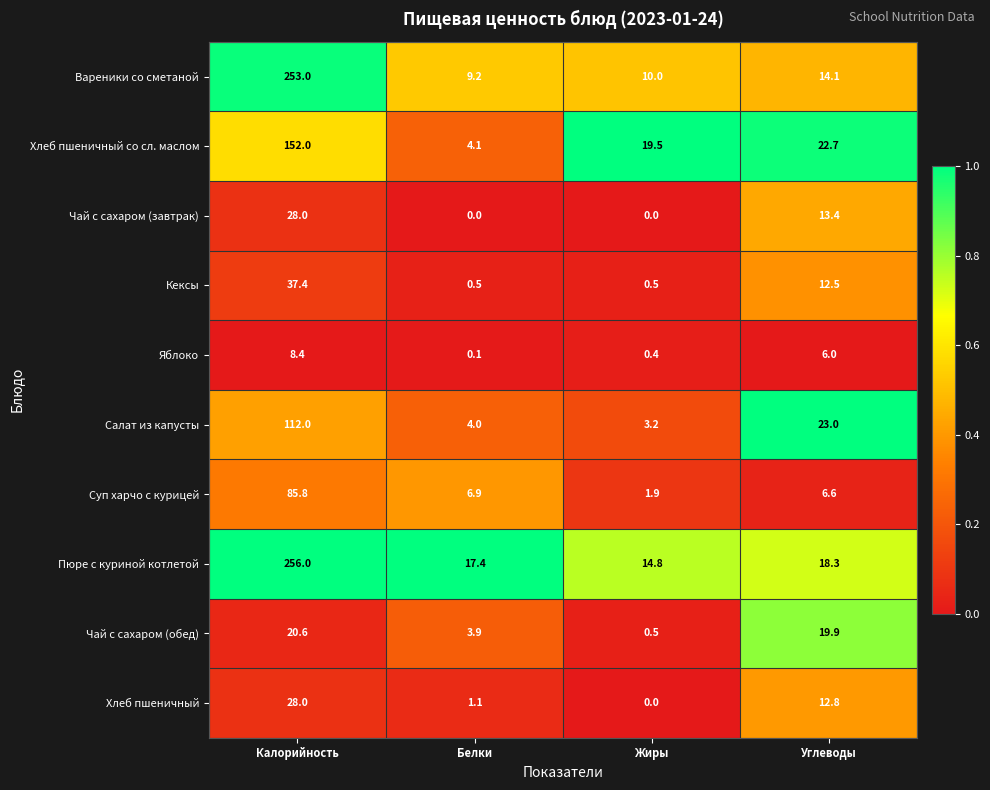

Rank the categories by Суп харчо с курицей value from lowest to highest.

Жиры, Углеводы, Белки, Калорийность